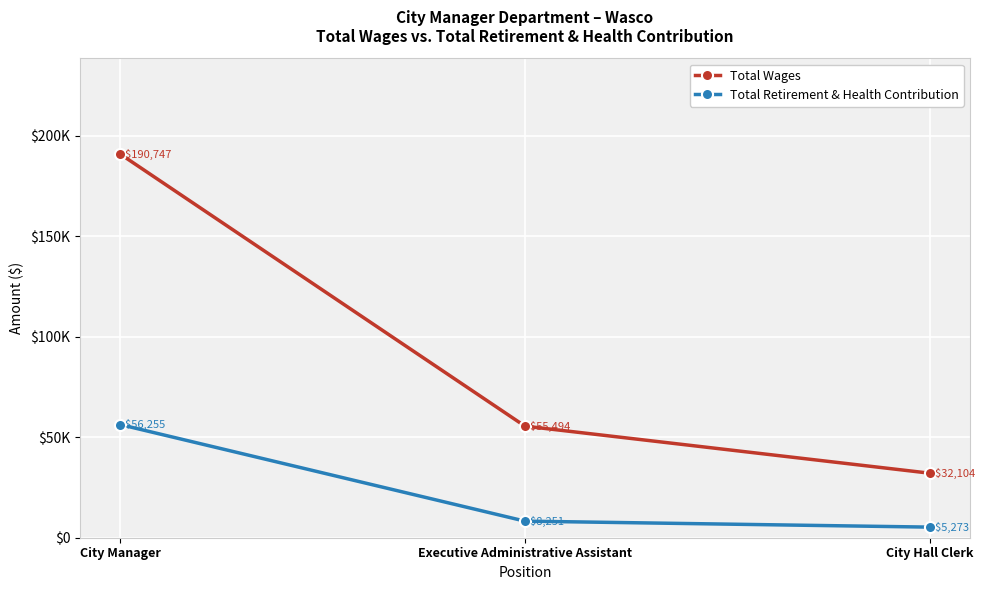

Does the chart have visible grid lines?

Yes